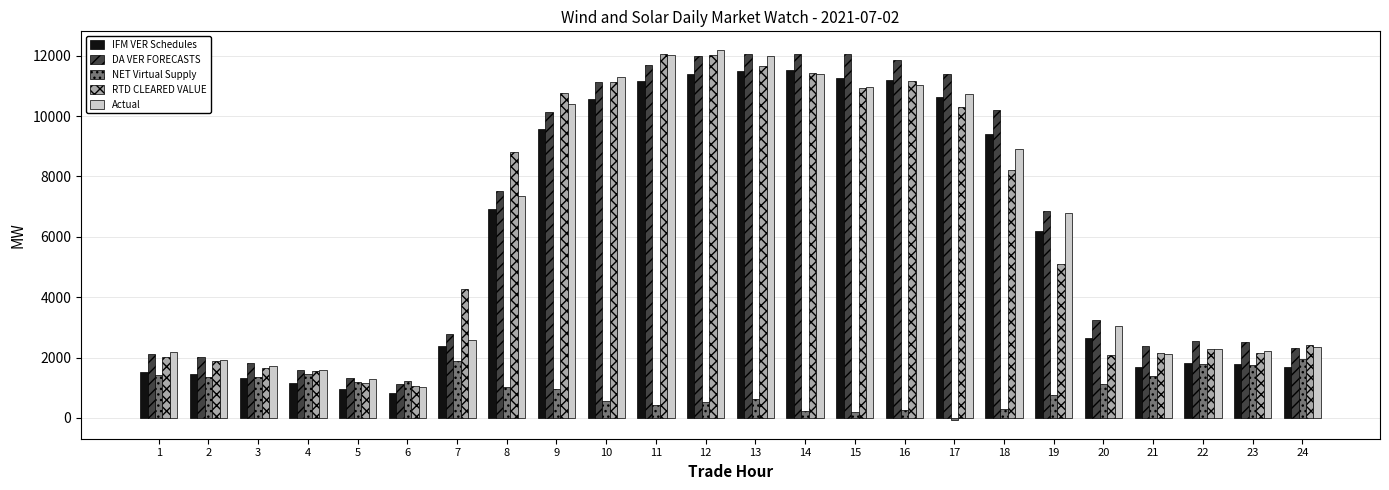

What is the minimum value for RTD CLEARED VALUE?

1071.3